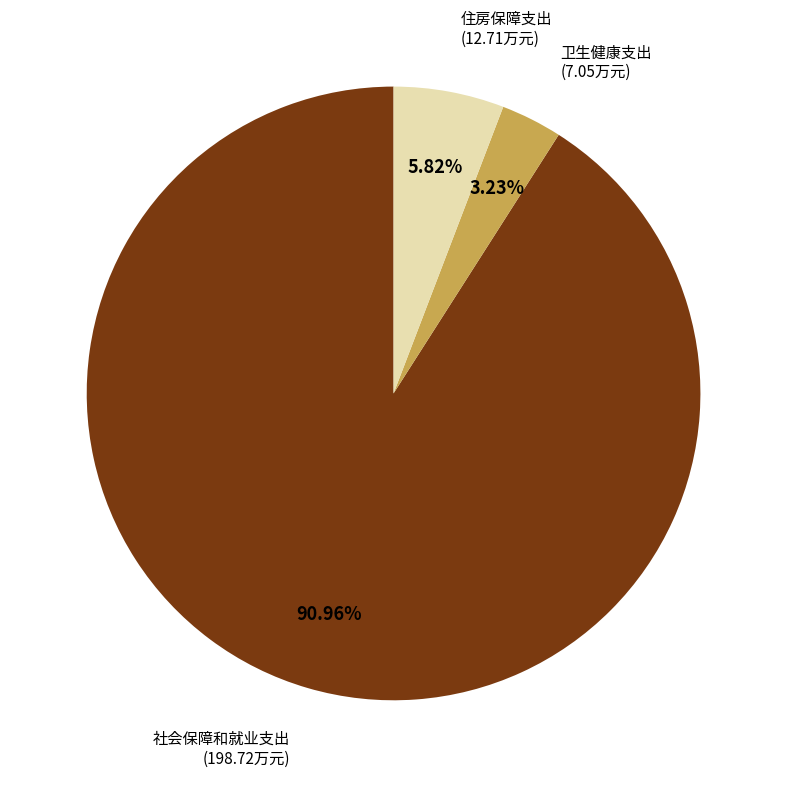

To the nearest percent, what is the combined percentage of 卫生健康支出 and 社会保障和就业支出?

94%